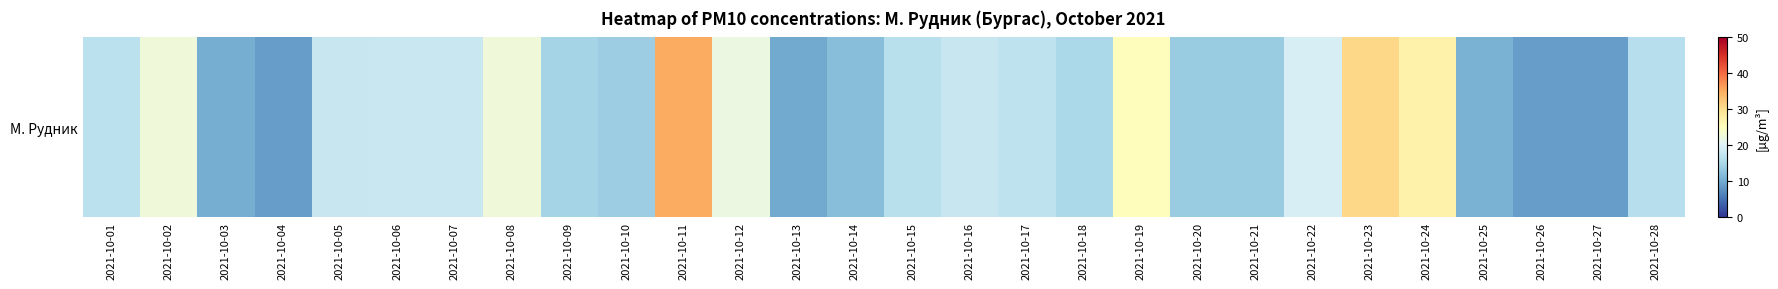

Which label corresponds to the smallest value in the chart?

2021-10-04